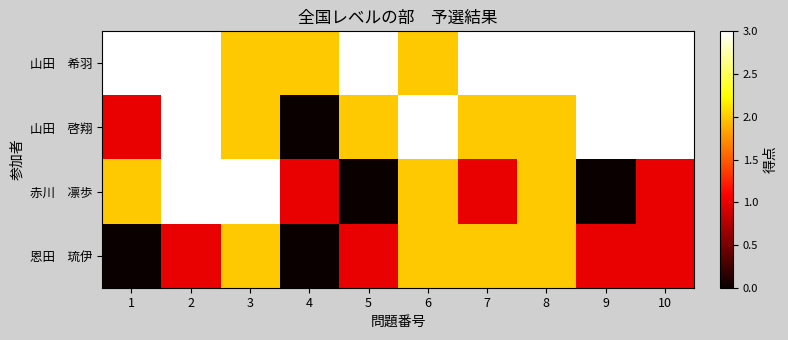

List the series in order of their peak value, lowest first.

恩田 琉伊, 山田 希羽, 山田 啓翔, 赤川 凛歩